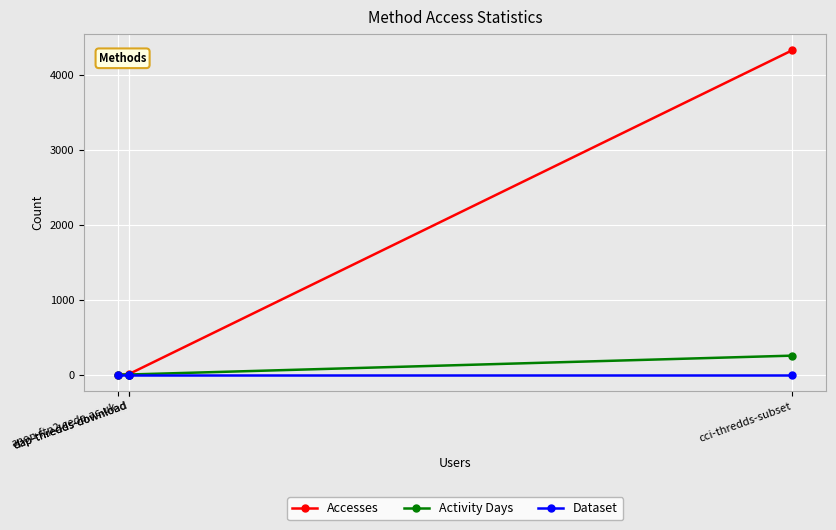

What is the spread (max minus min) of values at dap-thredds-download?

4